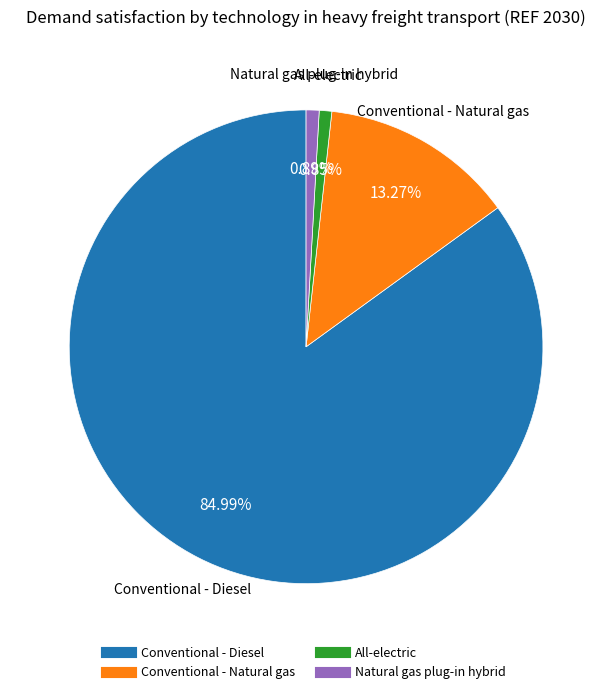

Does any single category account for the majority?

Yes